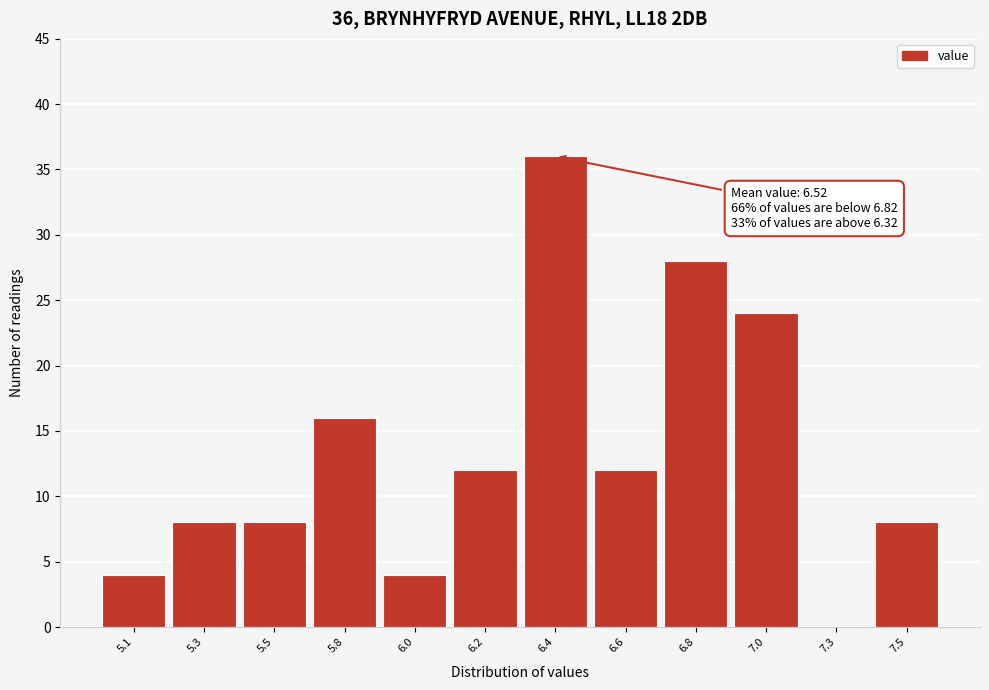

Reading left to right, transcribe all the data shown in this chart.

5.1=4	5.3=8	5.5=8	5.8=16	6.0=4	6.2=12	6.4=36	6.6=12	6.8=28	7.0=24	7.3=0	7.5=8